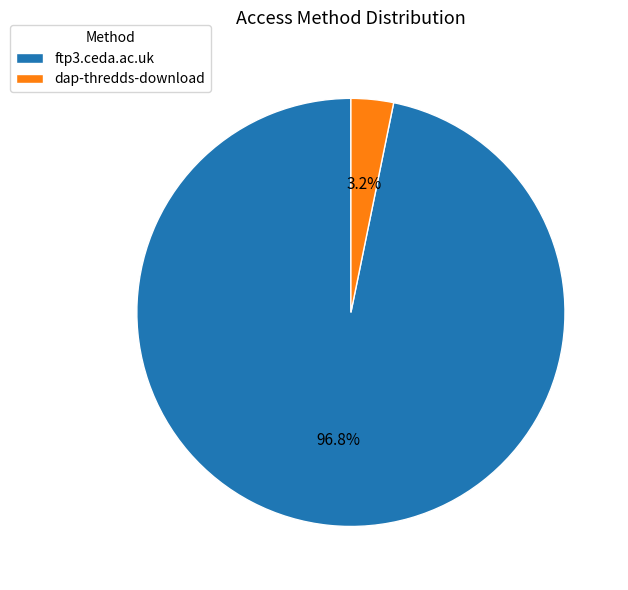

Which category has the biggest portion of the pie?

ftp3.ceda.ac.uk